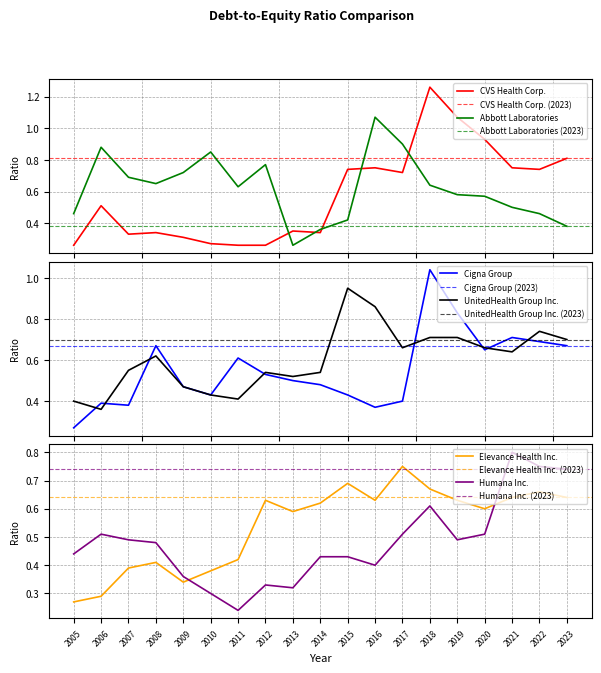

In CVS Health Corp., how many points are lower than both neighbors (excluding endpoints)?

4